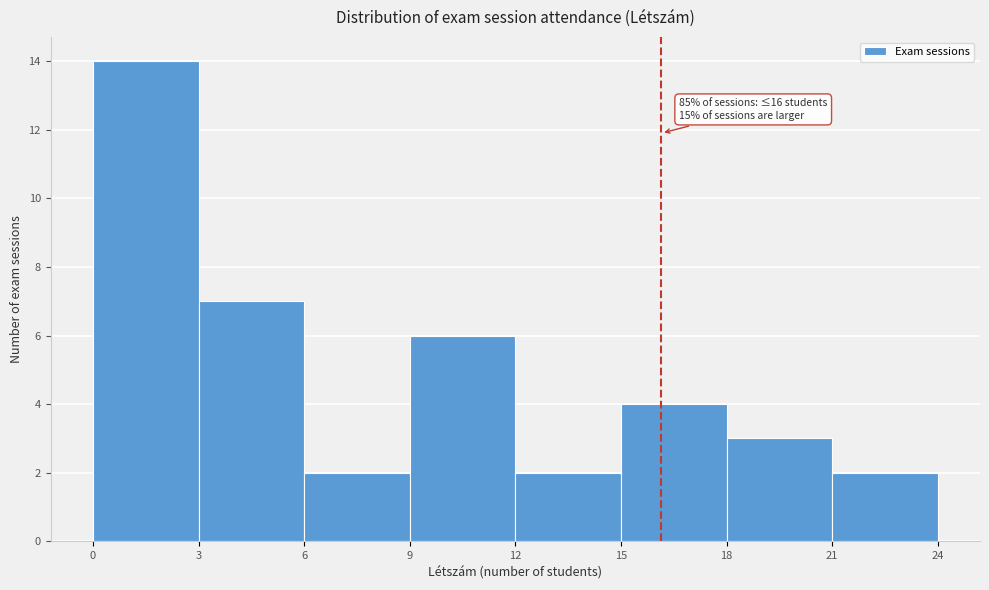

Over which range of the x-axis is the bar tallest?

0 to 3